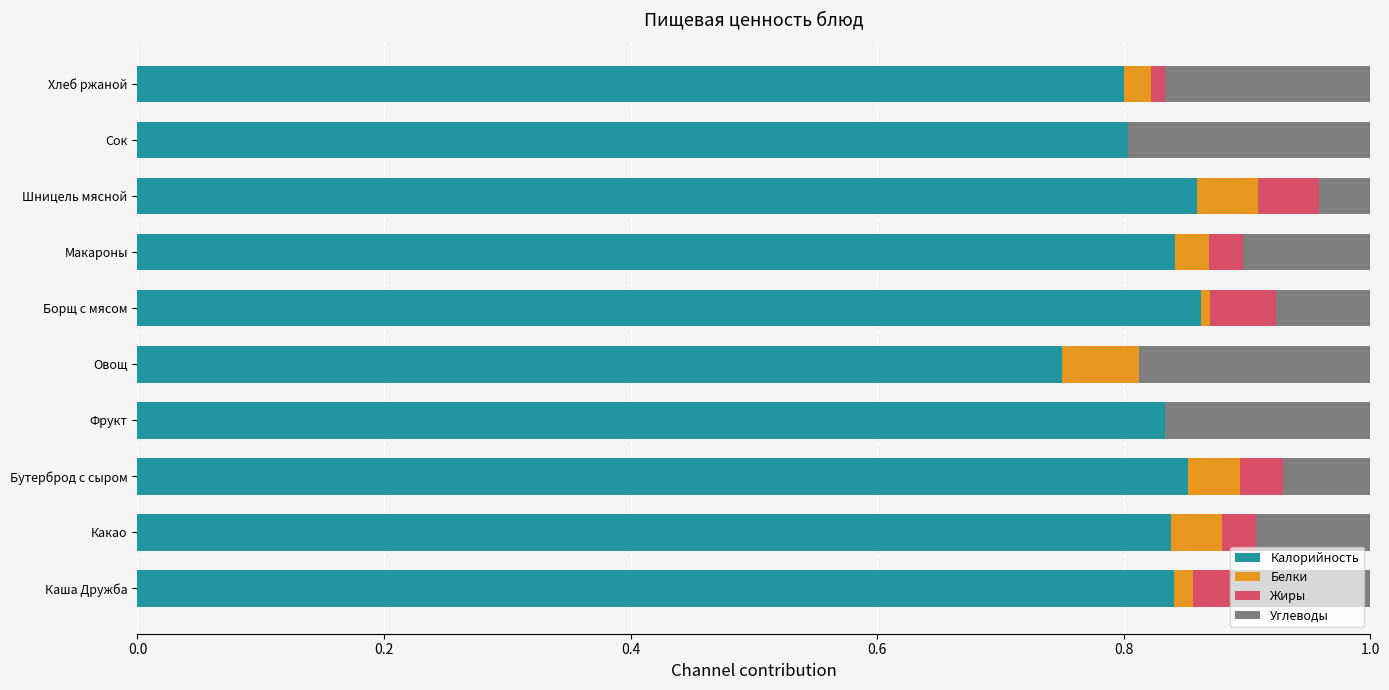

The Калорийность series shows 0.5 at Овощ. True or false?

False